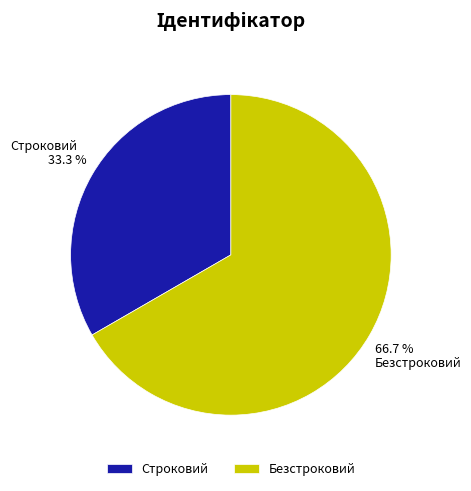

What percentage is NOT represented by Безстроковий?

33.3%